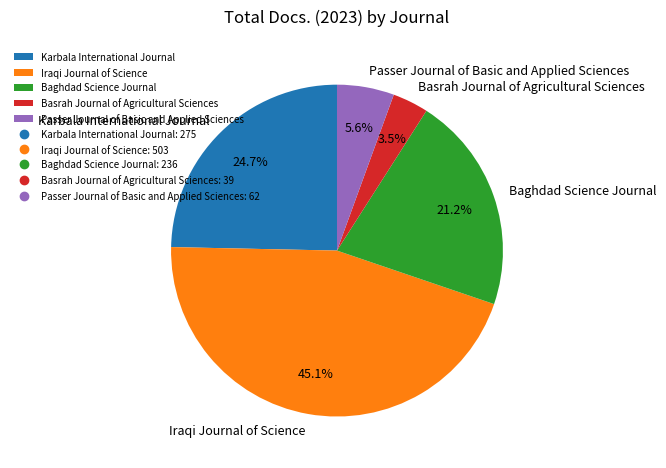

How many segments does this pie chart have?

5